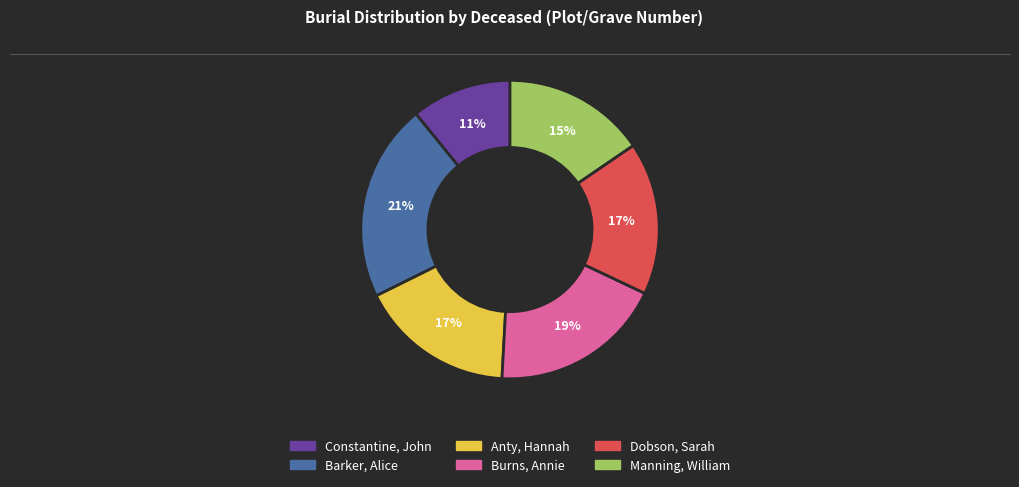

To the nearest percent, what is the combined percentage of Anty, Hannah and Manning, William?

32%